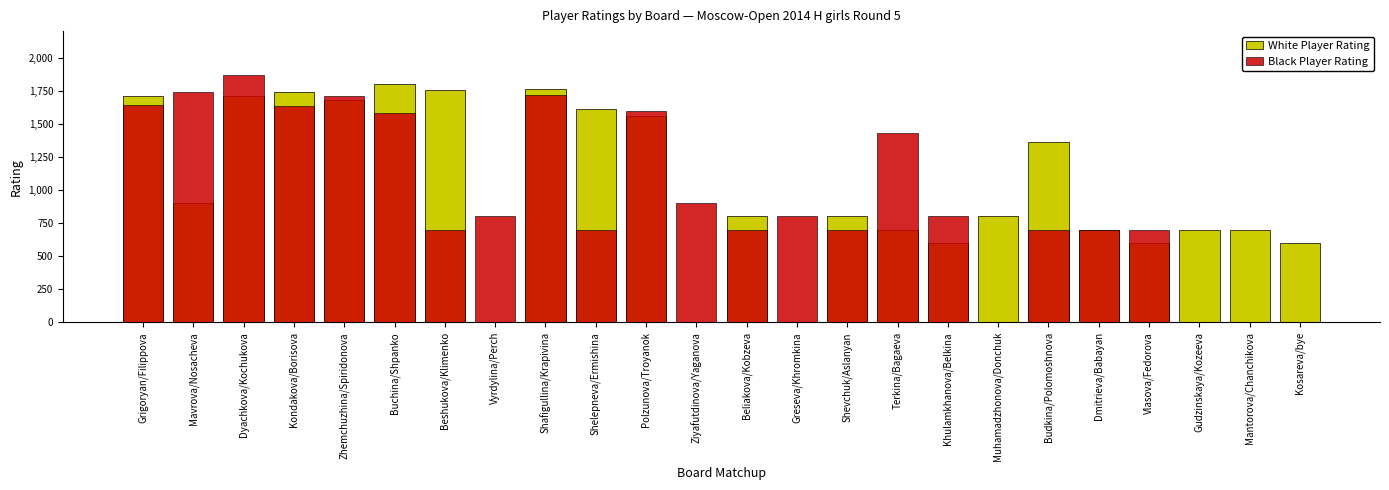

What is the total value across all series at Gudzinskaya/Kozeeva?

700